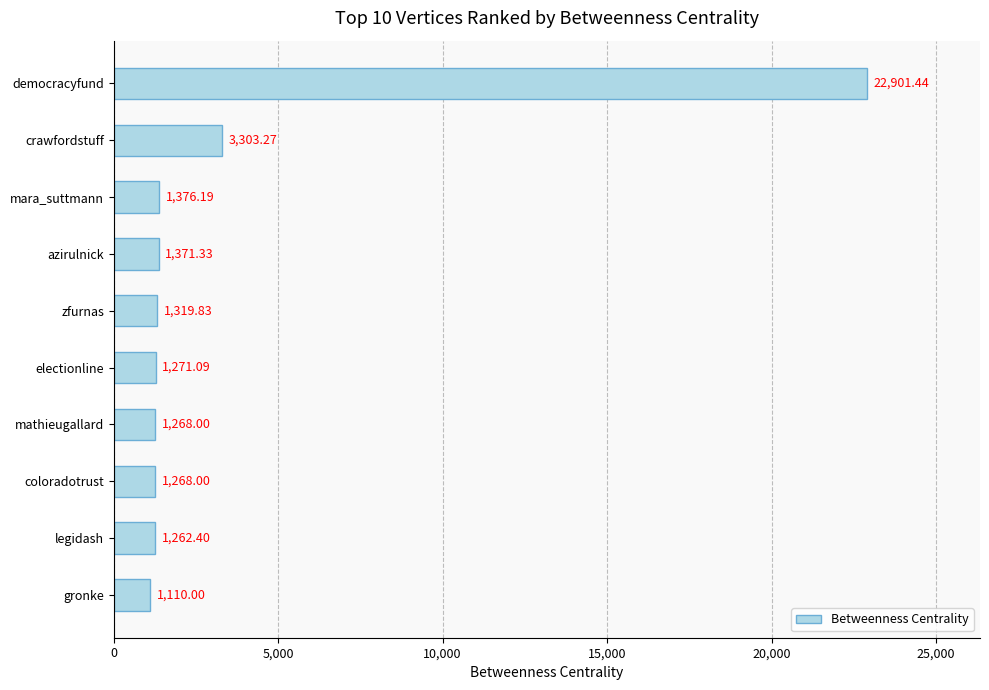

How many bars are there in total?

10